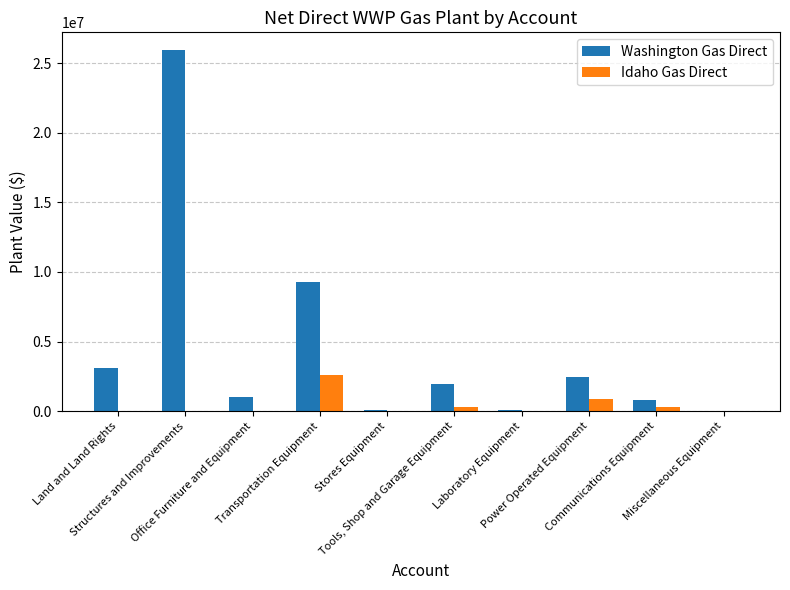

What is the maximum value for Idaho Gas Direct?

2617616